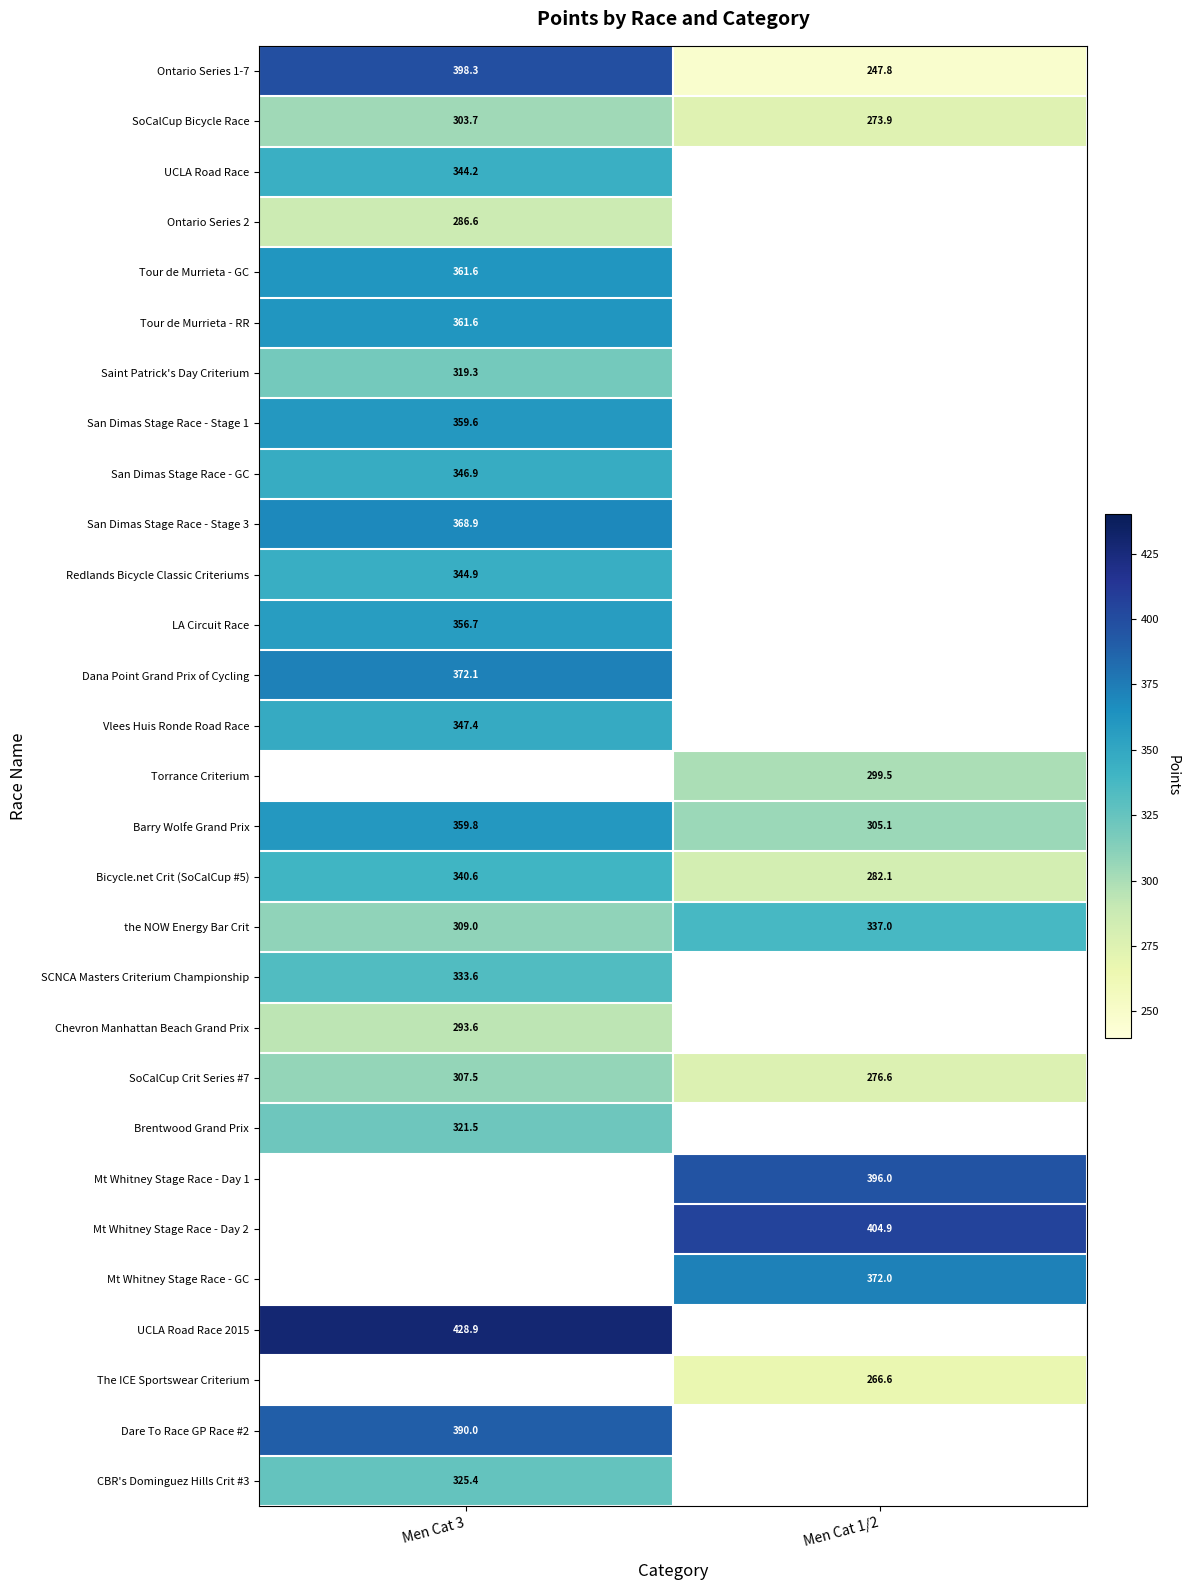

Where is Barry Wolfe Grand Prix nearest to the value 332?

Men Cat 1/2